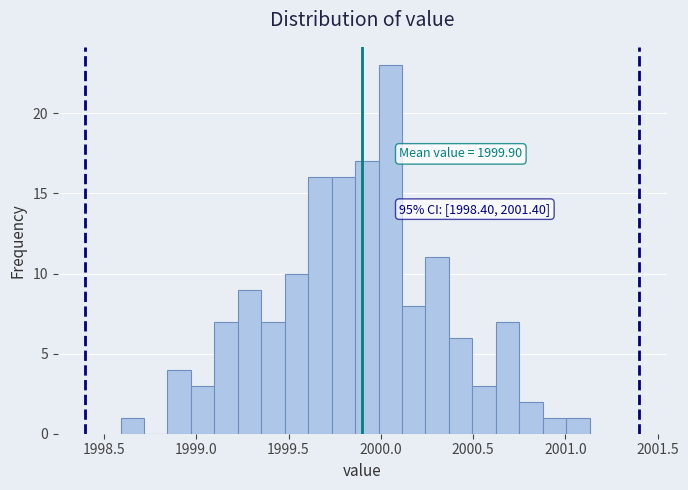

Read against the x-axis, roughly where is the centre of the tallest bar?

2000.05